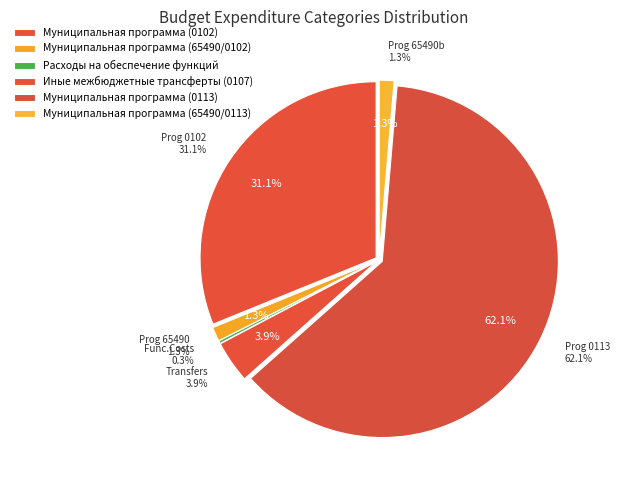

Which category has the smallest portion of the pie?

Расходы на обеспечение функций